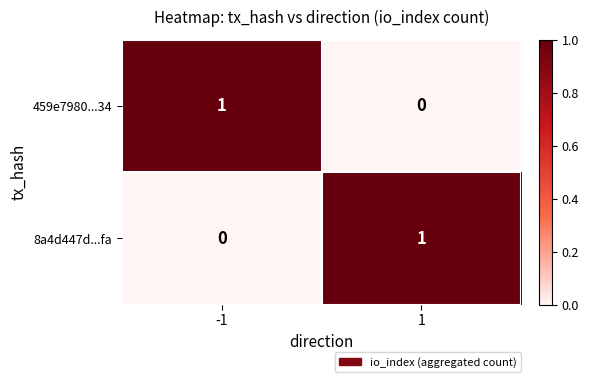

The 459e7980...34 series shows 1 at 1. True or false?

False